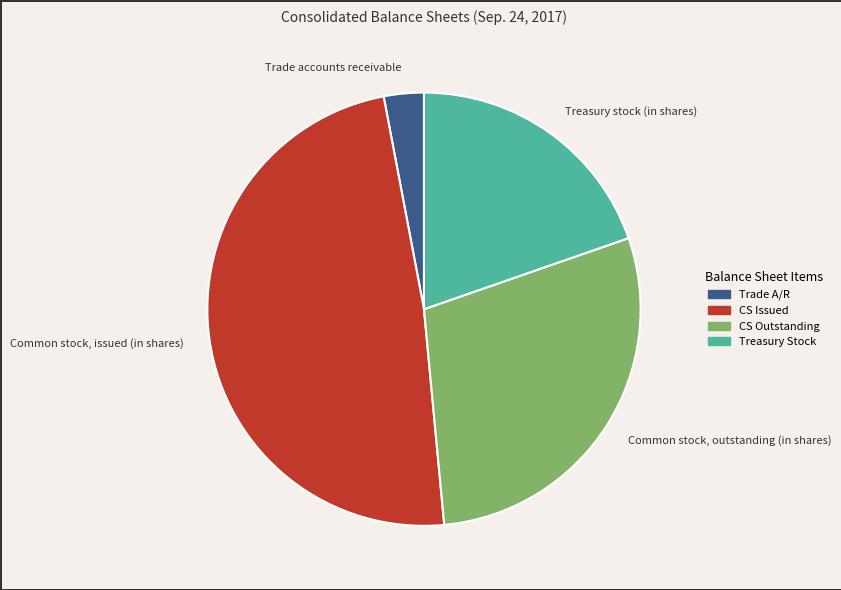

What is the smallest slice in the pie chart?

Trade accounts receivable